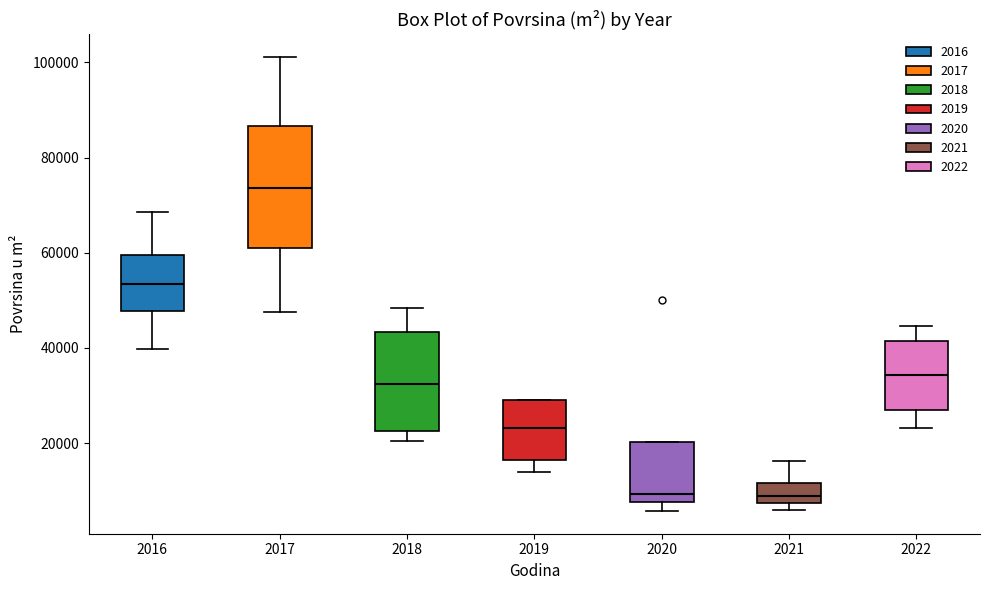

Reading left to right, read every box against the y-axis: the position of its median line, the range the box covers, and the ends of its whiskers. The values are not printed on the chart, so give them approximately, as read against the axis.

2016: median 54000, box 48000 to 60000, whiskers 40000 to 68000
2017: median 74000, box 60000 to 86000, whiskers 48000 to 102000
2018: median 32000, box 22000 to 44000, whiskers 20000 to 48000
2019: median 24000, box 16000 to 30000, whiskers 14000 to 30000
2020: median 10000, box 8000 to 20000, whiskers 6000 to 20000
2021: median 8000 (inside the box), box 8000 to 12000, whiskers 6000 to 16000
2022: median 34000, box 28000 to 42000, whiskers 24000 to 44000